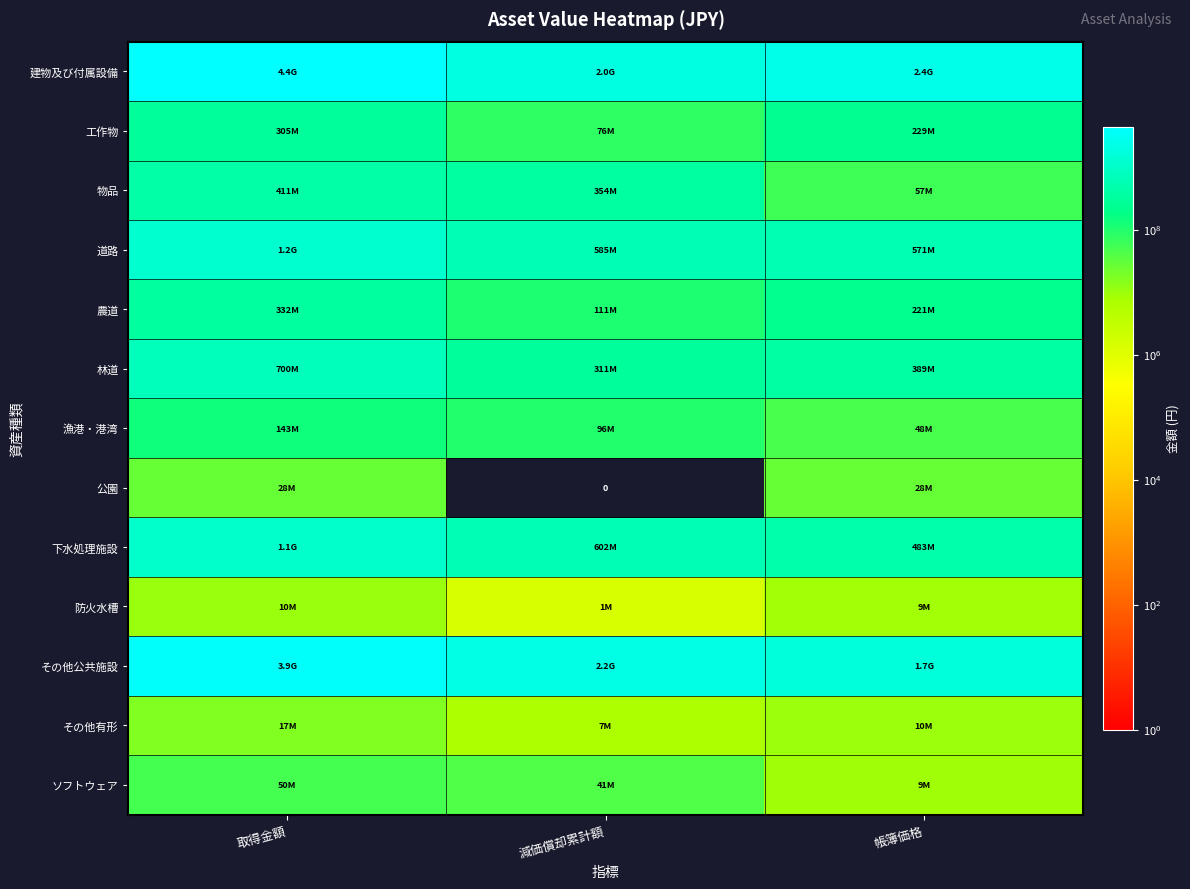

At which label is 農道 closest to 221092243?

帳簿価格